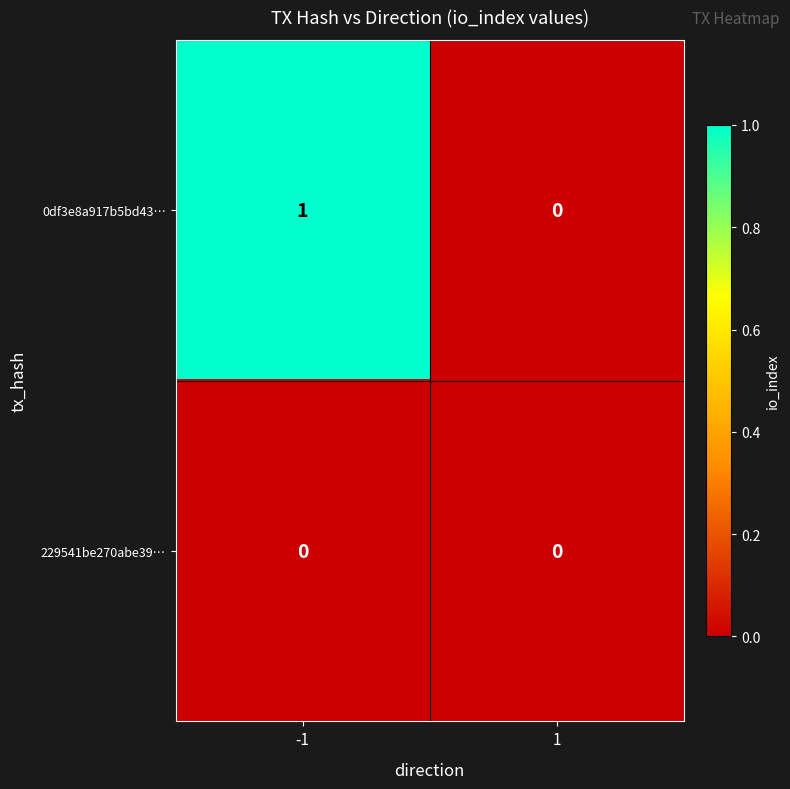

True or false: 0df3e8a917b5bd43… has a value of 1 at -1.

True